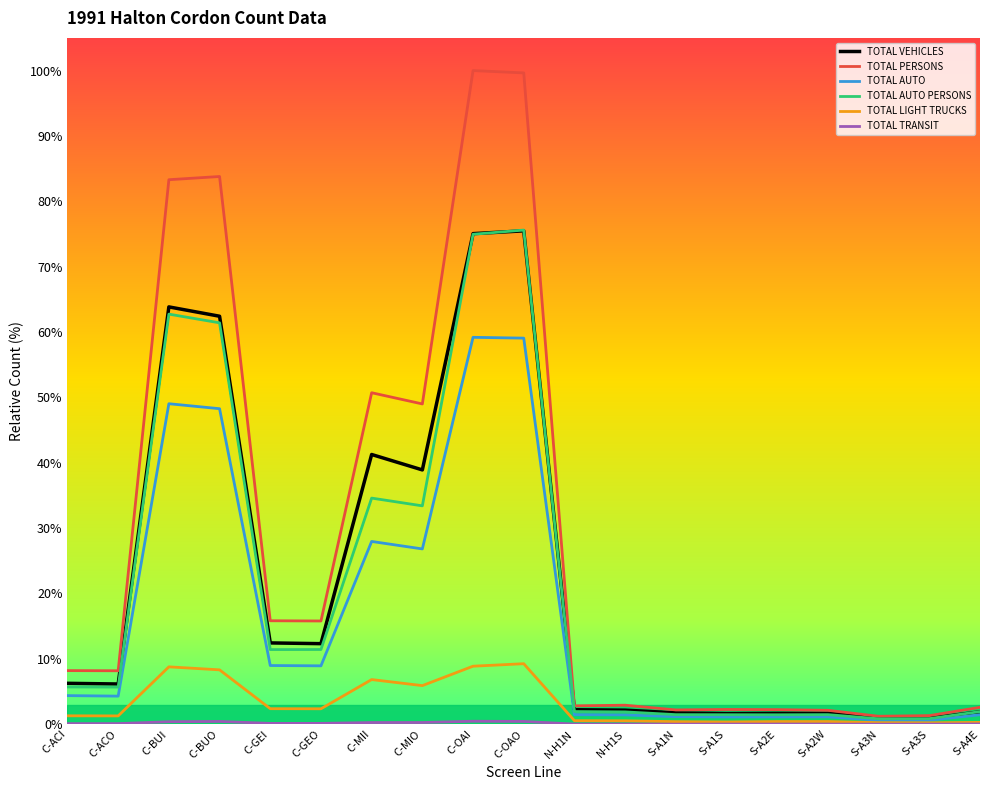

Is it true that TOTAL LIGHT TRUCKS equals 2.4 at C-GEO?

True